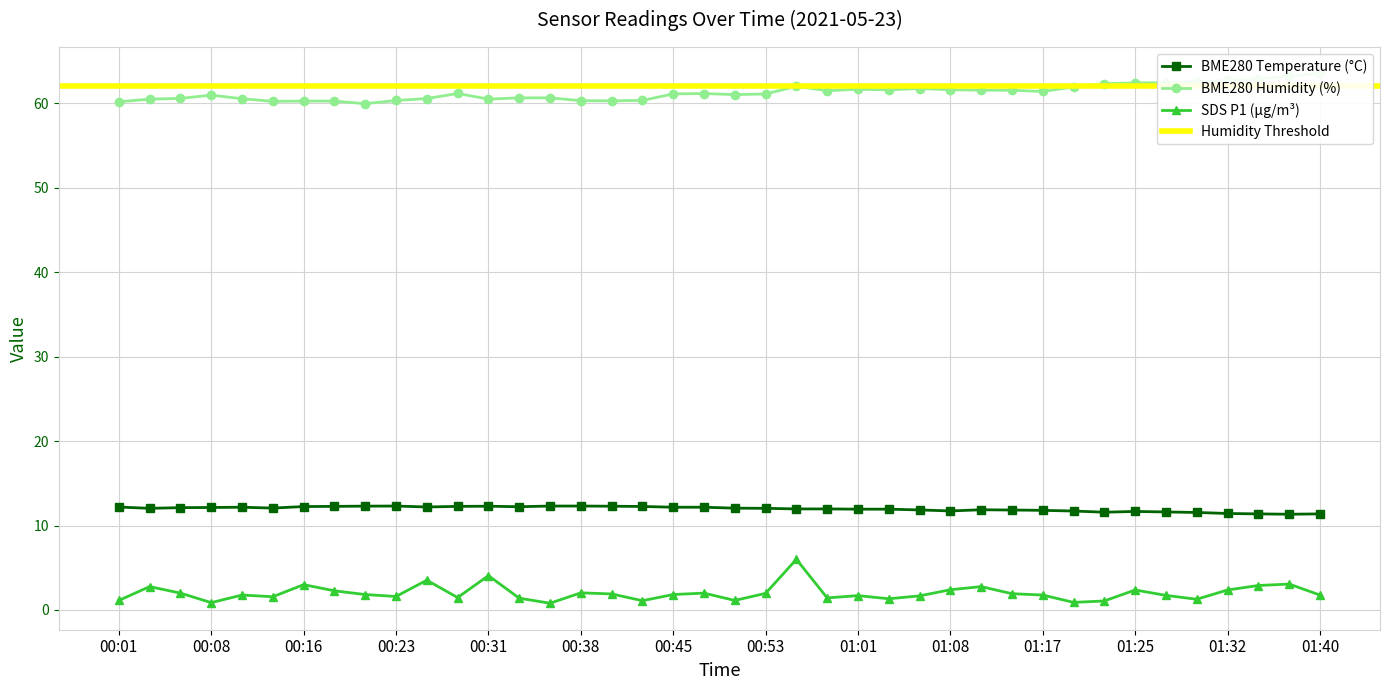

In SDS_P1, how many points are higher than both neighbors (excluding endpoints)?

12